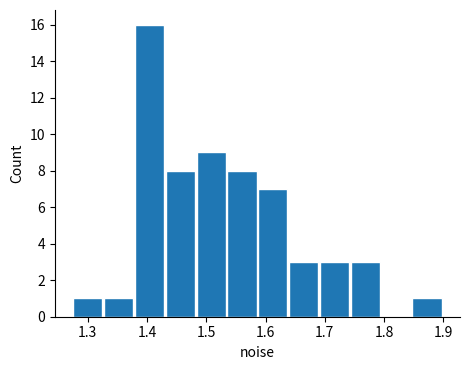

Reading left to right, list every bar in this chart as the range it spans on the x-axis followed by its height. Neither the bar edges nor the heights are printed on the chart, so give them approximately, as read against the axes.

1.27 to 1.33: 1
1.33 to 1.38: 1
1.38 to 1.43: 16
1.43 to 1.48: 8
1.48 to 1.53: 9
1.53 to 1.59: 8
1.59 to 1.64: 7
1.64 to 1.69: 3
1.69 to 1.74: 3
1.74 to 1.79: 3
1.79 to 1.85: 0
1.85 to 1.90: 1